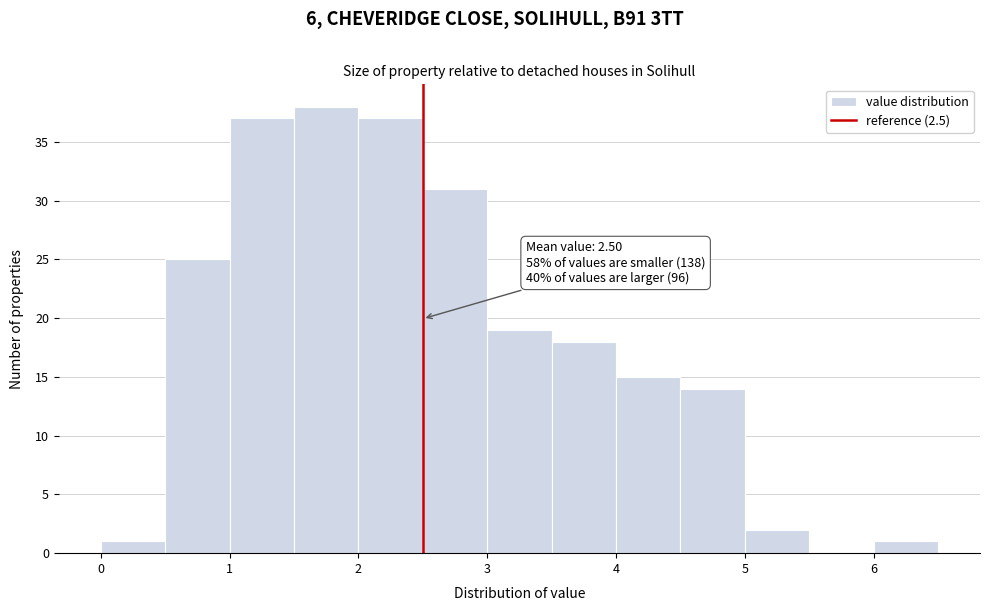

Which range on the x-axis has the tallest bar?

1.5 to 2.0